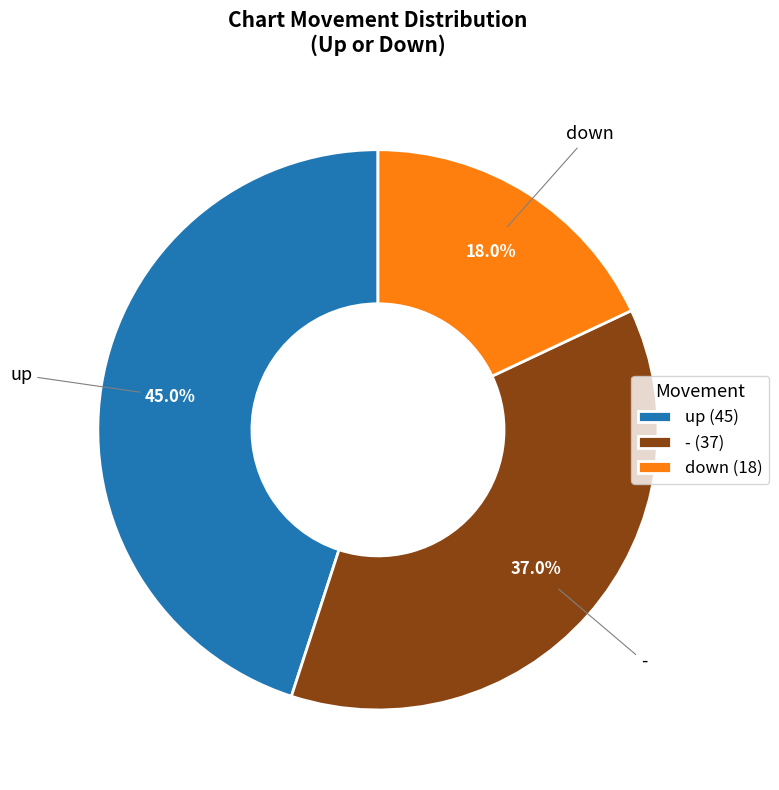

What is the ratio of the value at down to the value at -?

0.5